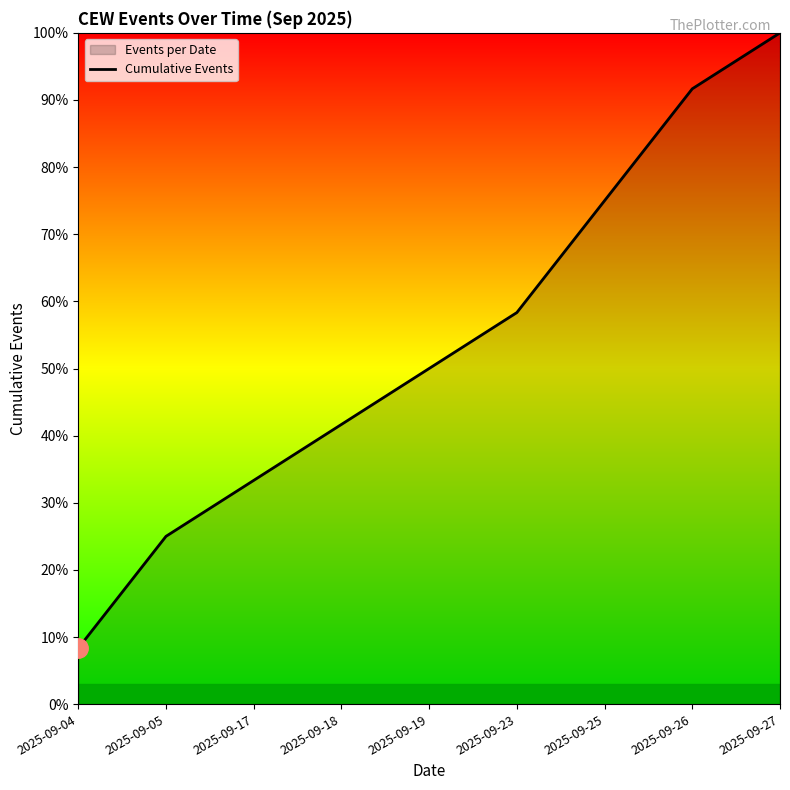

What is the greatest value displayed?

100.0